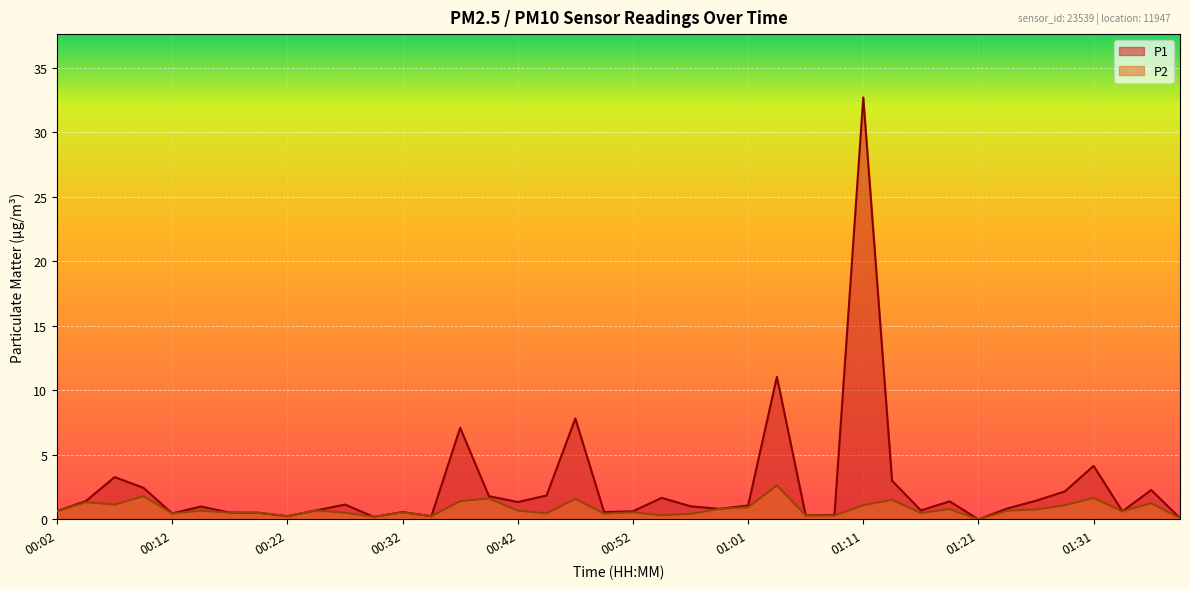

Reading right to left, list all the values displayed in this chart.

P1: 0.1	2.3	0.6	4.2	2.2	1.4	0.8	0.0	1.4	0.7	3.0	32.7	0.3	0.3	11.1	1.1	0.8	1.0	1.7	0.6	0.6	7.8	1.9	1.4	1.8	7.1	0.2	0.6	0.2	1.1	0.7	0.2	0.5	0.5	1.0	0.5	2.5	3.3	1.4	0.7
P2: 0.1	1.2	0.6	1.7	1.1	0.8	0.7	0.0	0.8	0.5	1.5	1.1	0.3	0.3	2.6	0.9	0.8	0.4	0.3	0.6	0.5	1.6	0.5	0.7	1.6	1.4	0.2	0.6	0.2	0.5	0.7	0.2	0.5	0.5	0.7	0.5	1.8	1.1	1.3	0.7